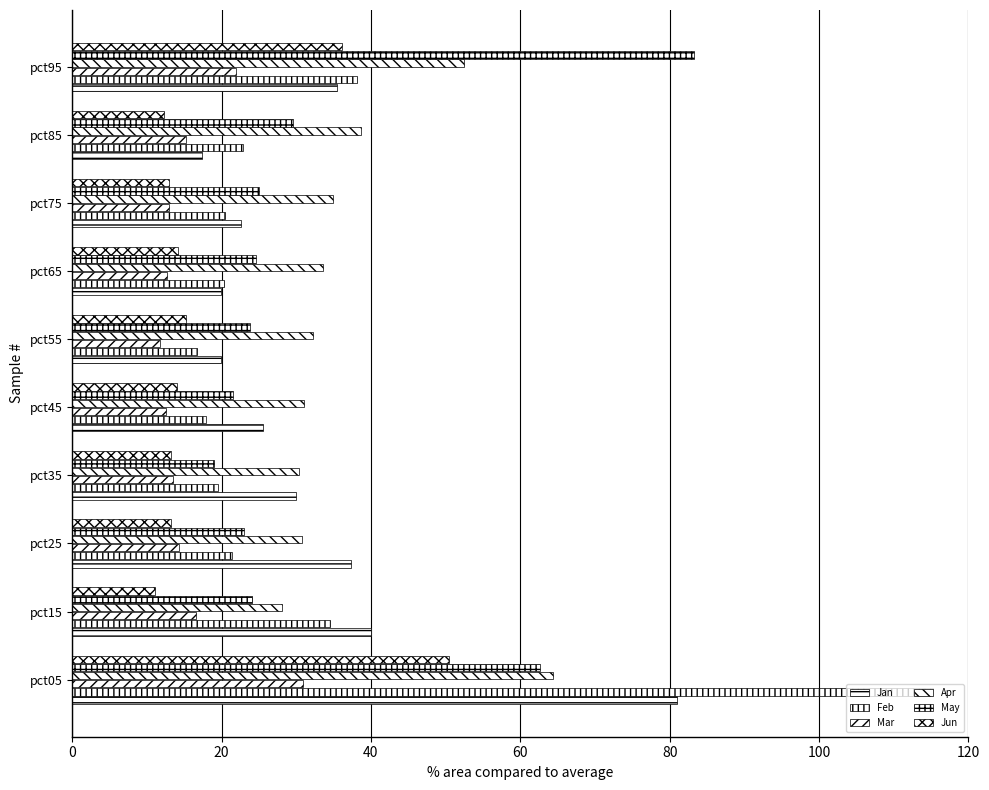

How many categories are shown in the chart?

10